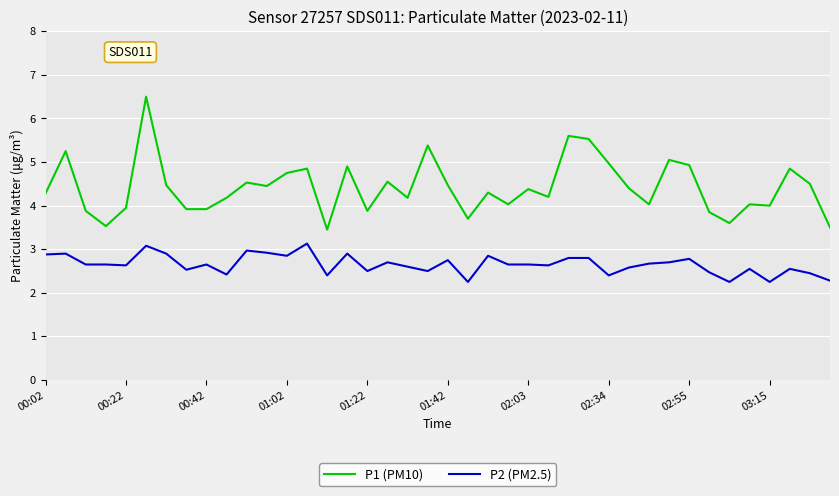

True or false: P1 (PM10) and P2 (PM2.5) intersect in this chart.

False